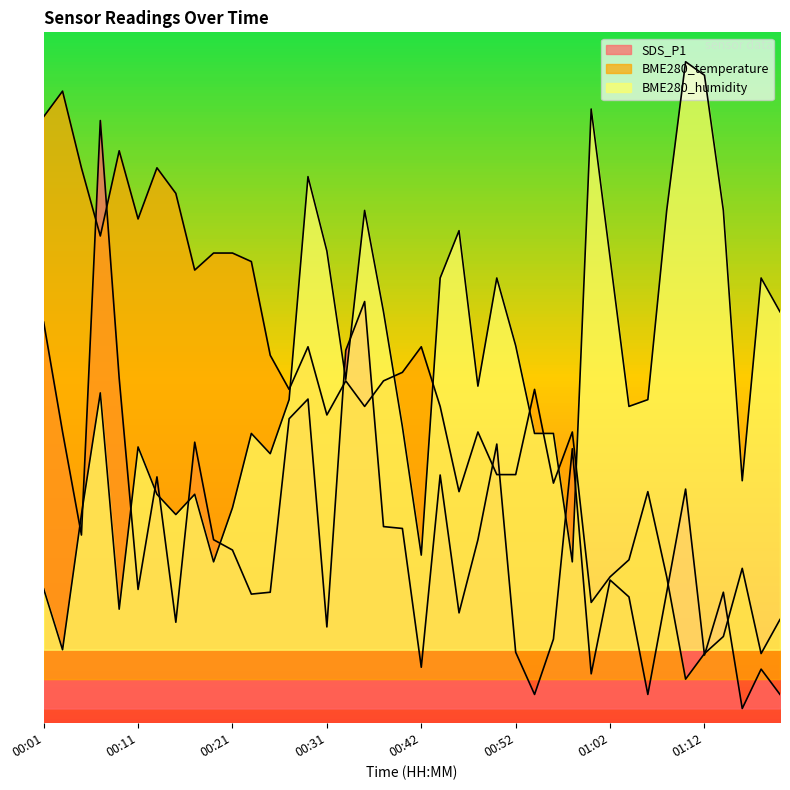

After their last crossing, which series has the higher values: BME280_temperature or BME280_humidity?

BME280_humidity